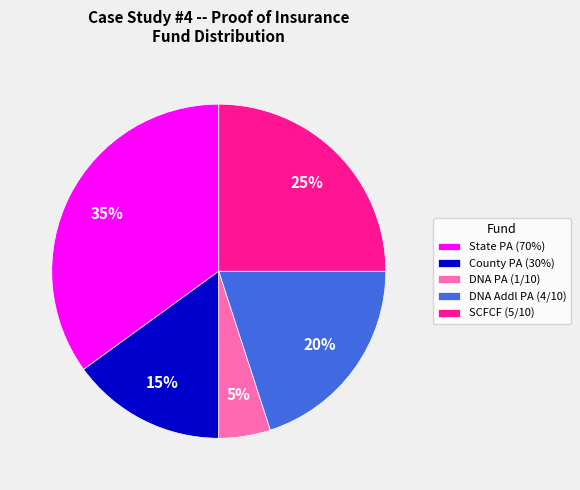

How many slices are in this pie chart?

5